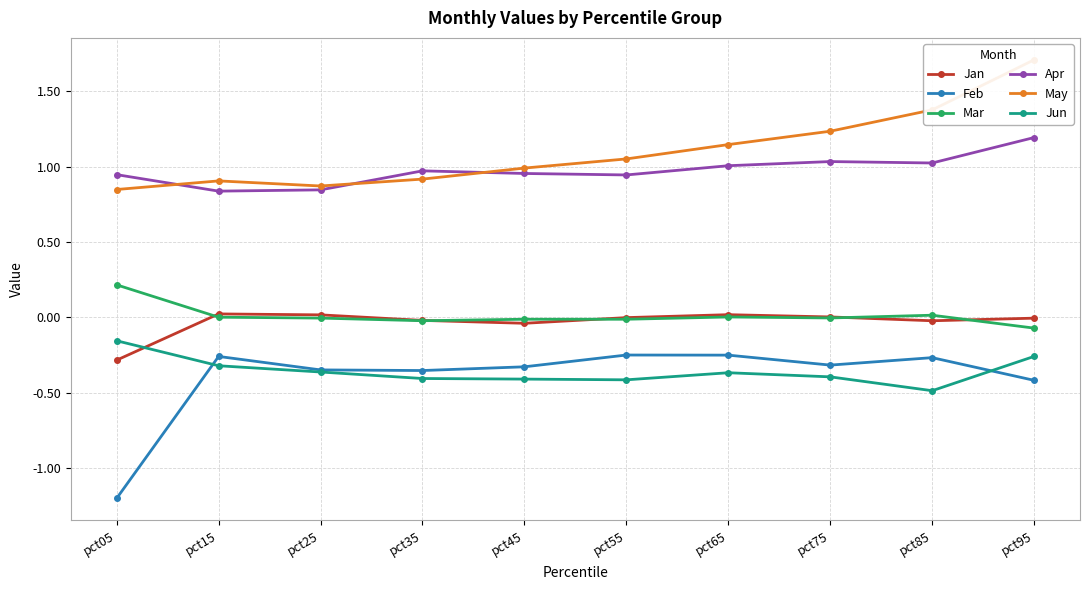

At which category is the sum across all series the highest?

pct95